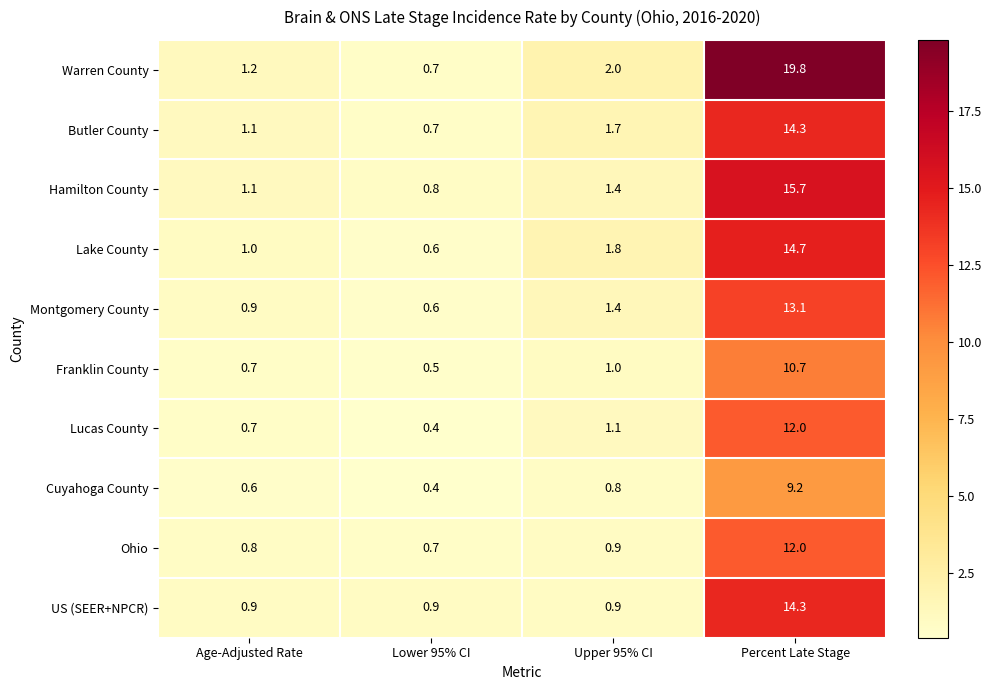

At which category does the chart reach its peak across all series?

Percent Late Stage